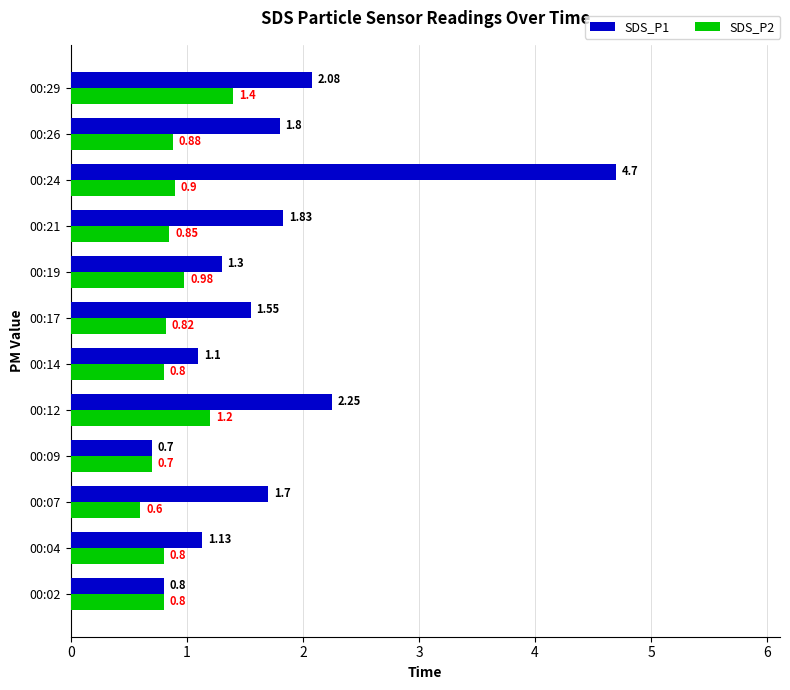

What is the total value across all series at 00:19?

2.3